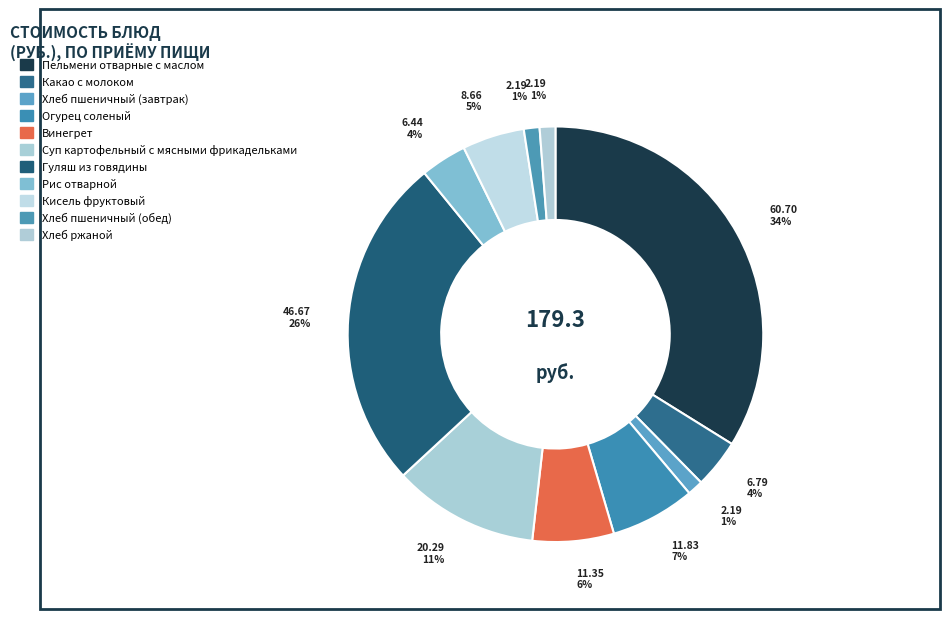

True or false: Хлеб пшеничный (обед) accounts for 1% of the total.

True